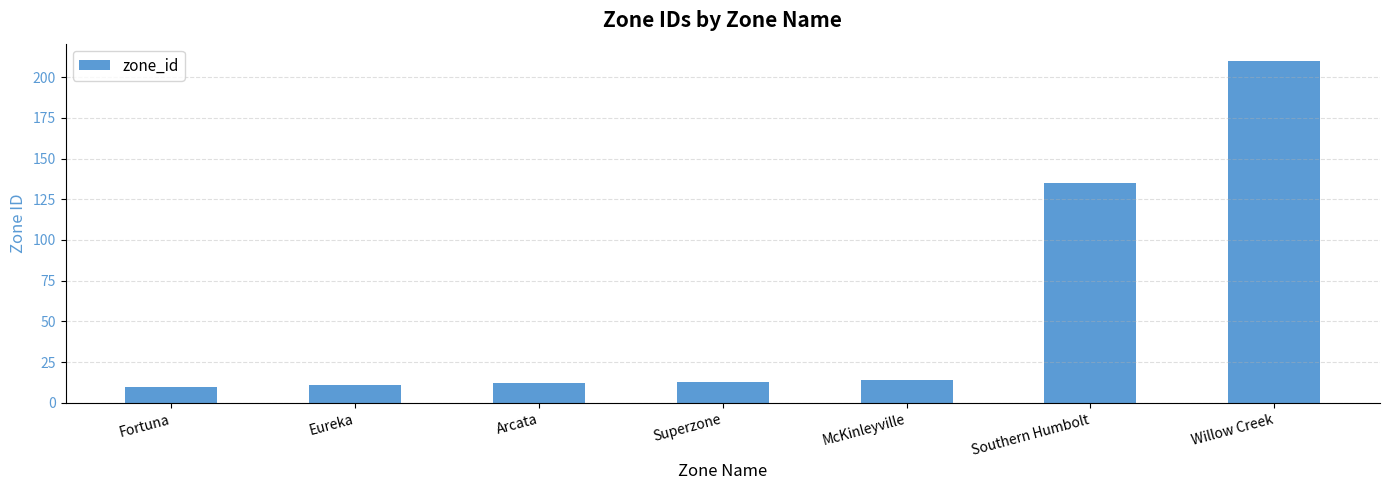

What is the label of the 6th bar from the left?

Southern Humbolt